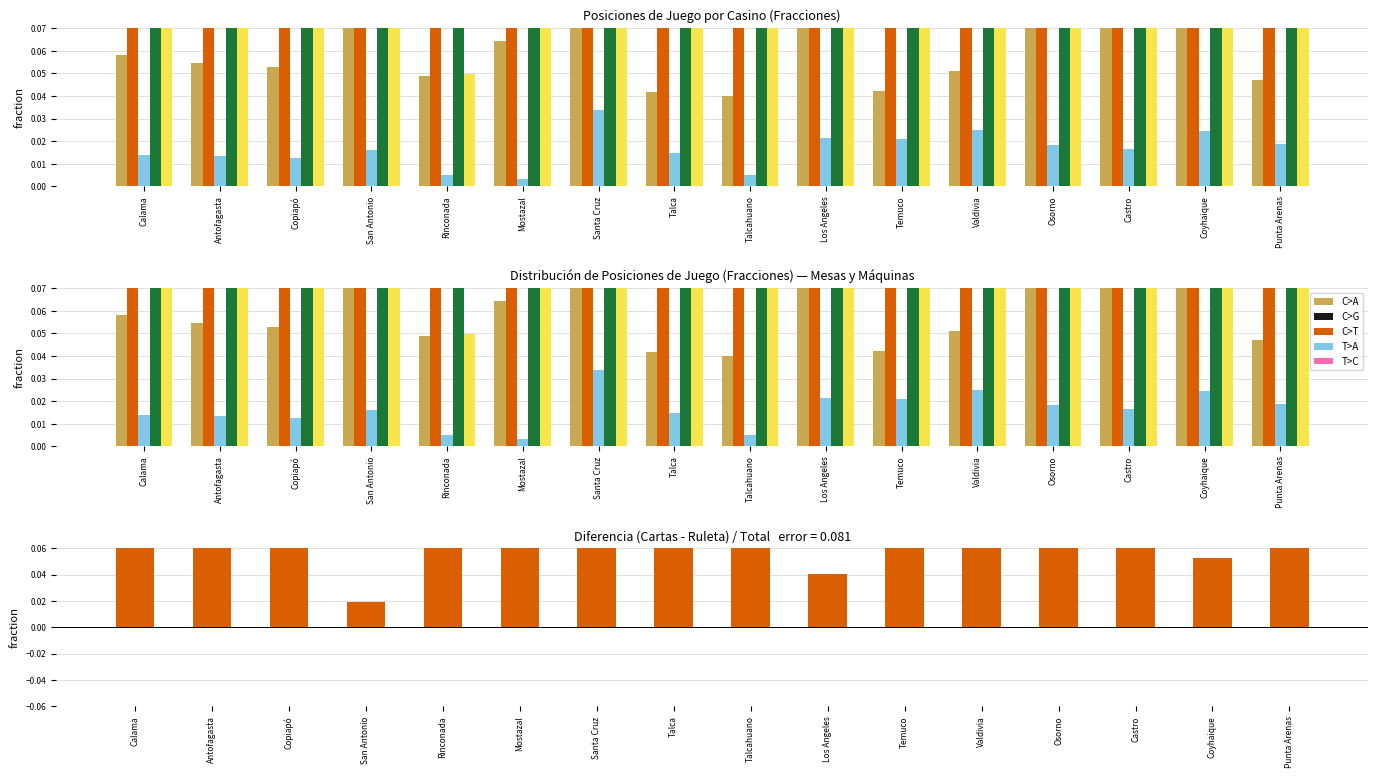

Does the chart contain stacked bars?

No